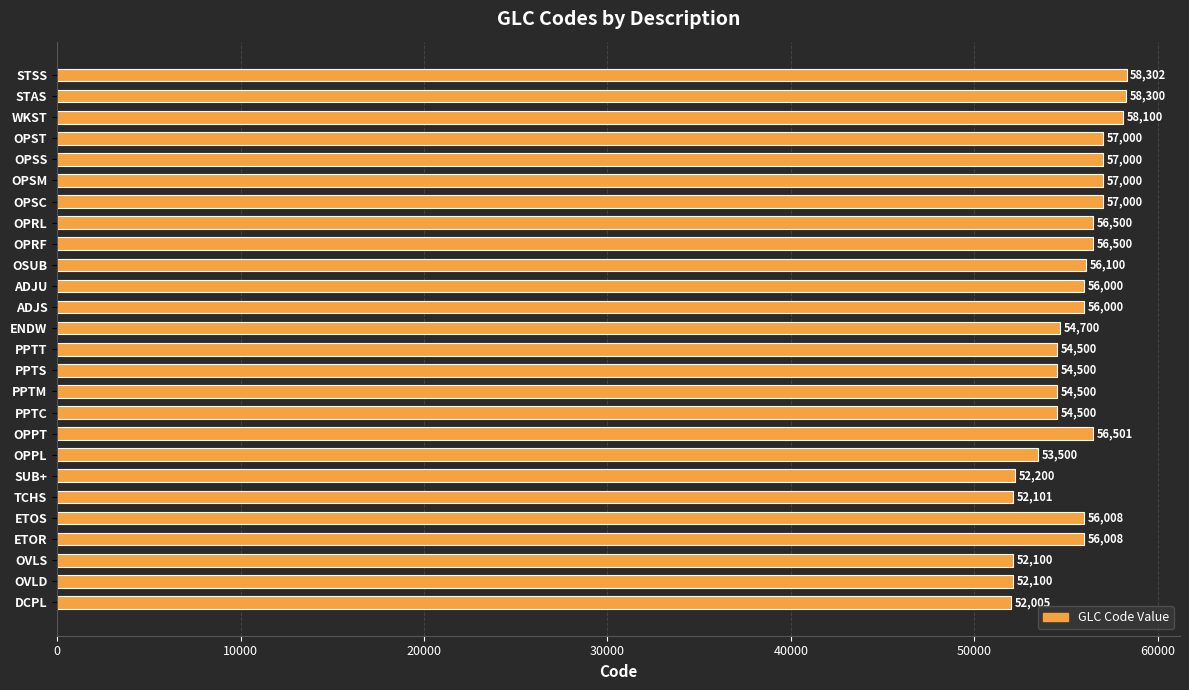

Is it true that the value at OVLD is 52100?

True